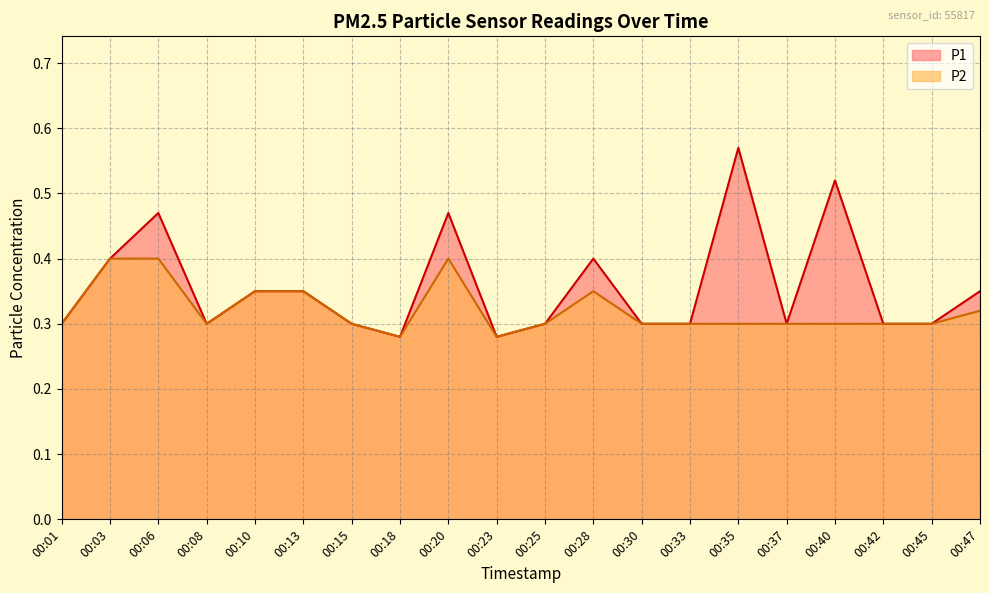

What is the total value across all series at 00:42?

0.6